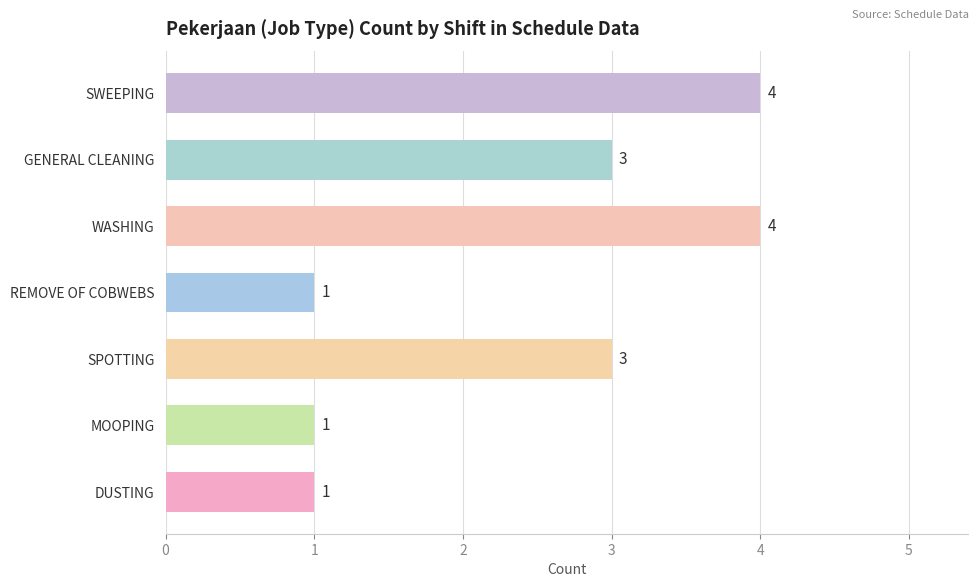

What is the difference between the second highest and minimum values?

3